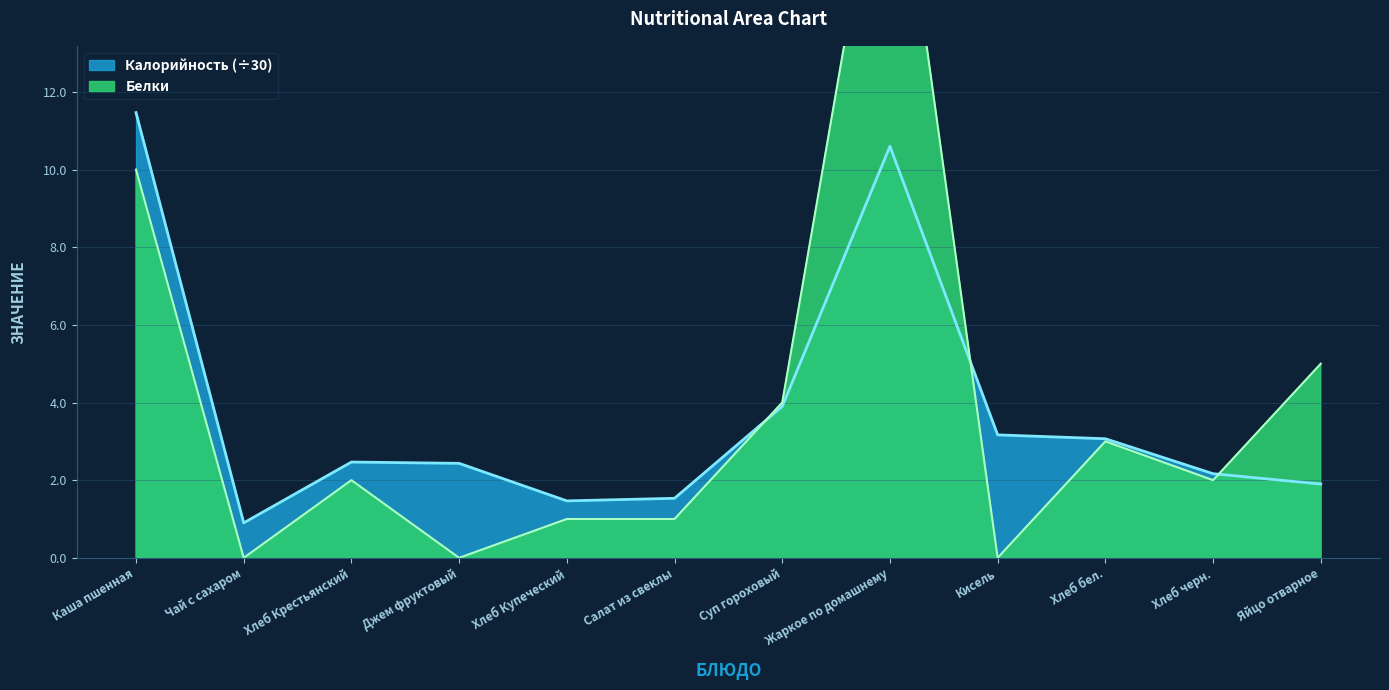

What is the approximate value of Белки at Хлеб бел.?

3.0